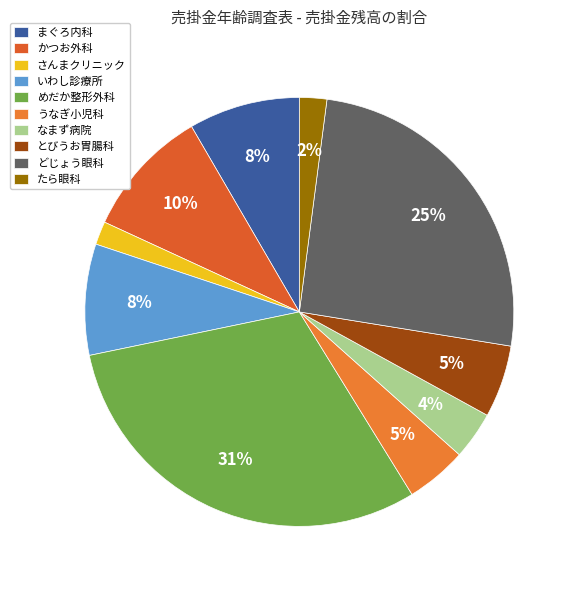

Count the number of slices in the pie.

10